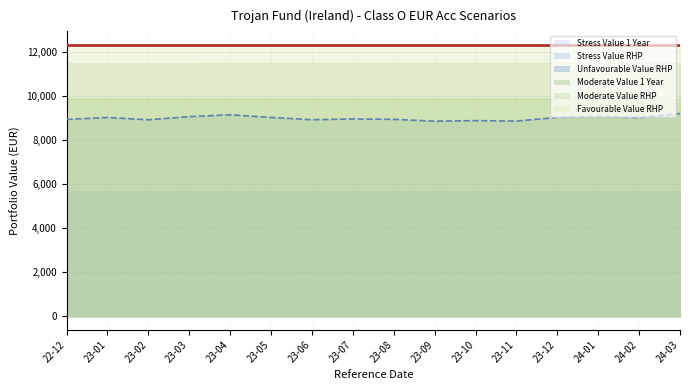

At which category does Unfavourable Value RHP reach its first local peak?

2023-01-31